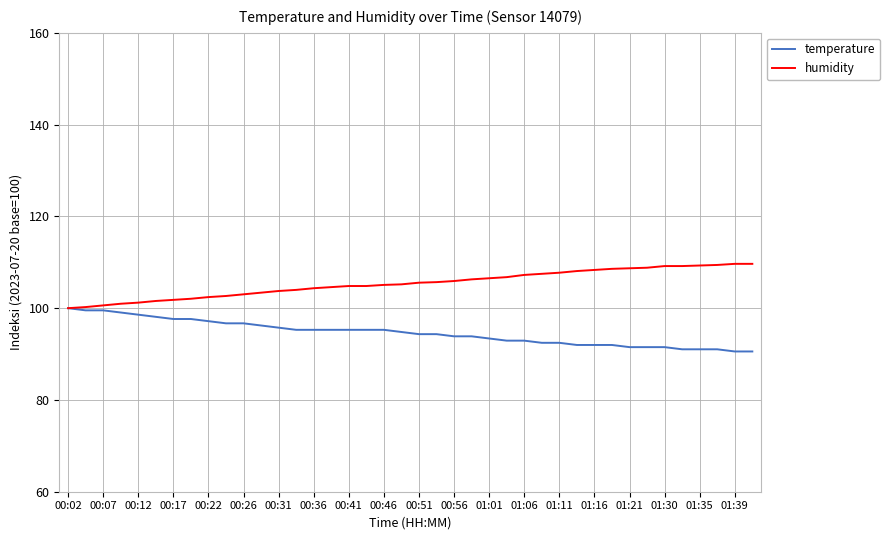

What is the minimum value for humidity?

100.0